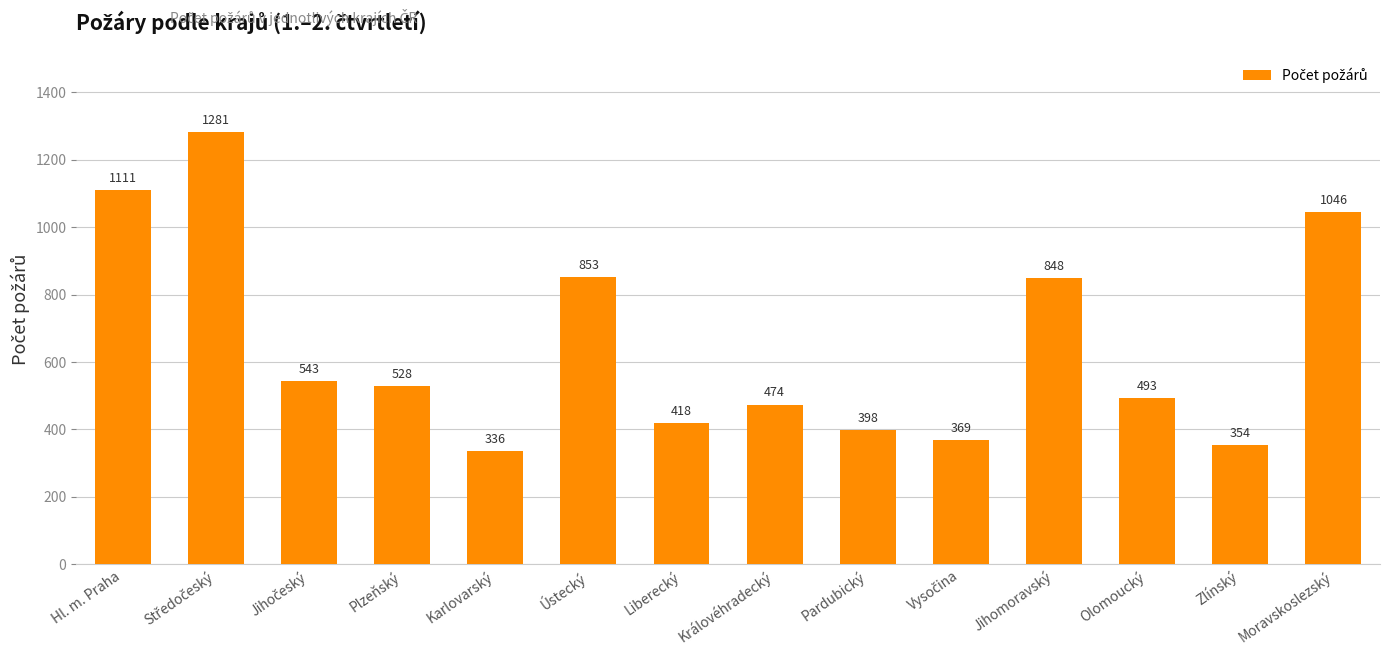

Are the bars grouped side by side (vs. stacked)?

No